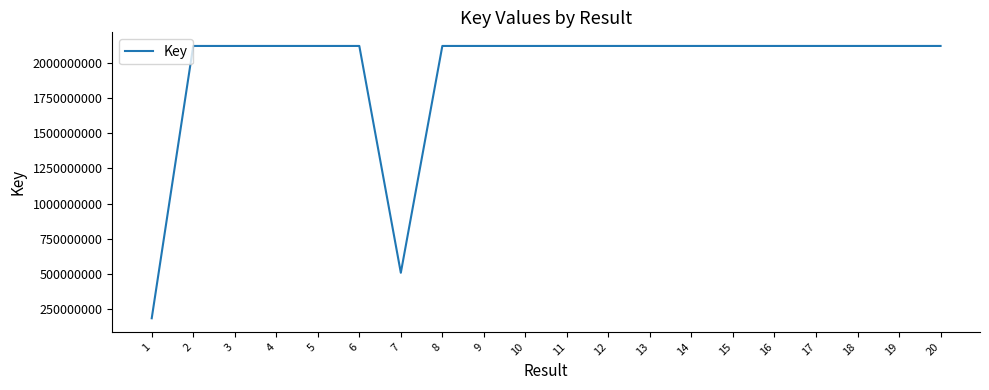

What is the change in value from 7 to 18?

+1608801140